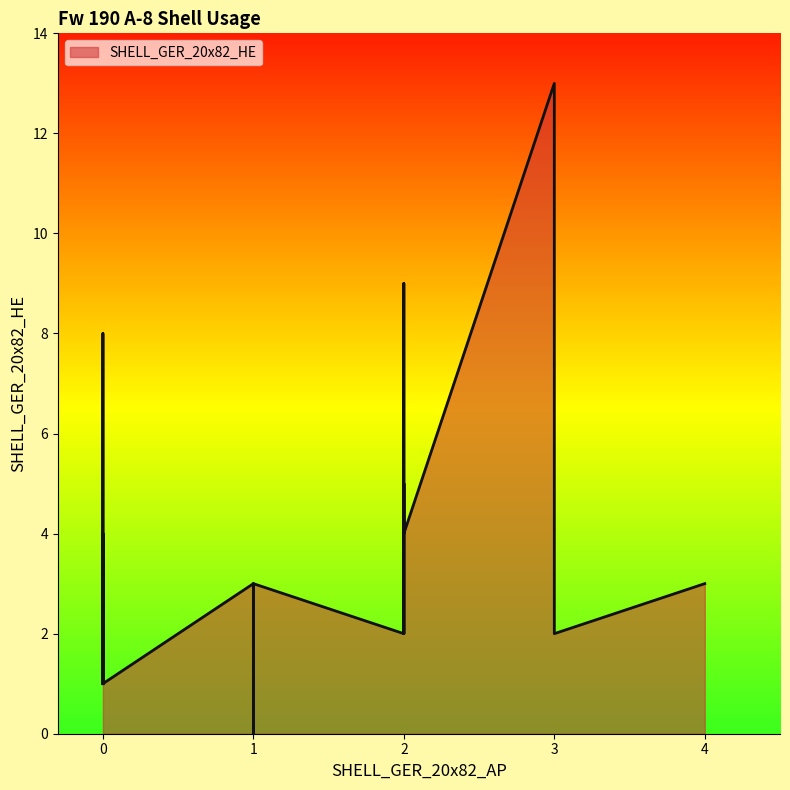

Reading left to right, extract all data points from this chart.

1	13	2	1	4	1	3	2	2	2	1	1	2	1	0	1	1	8	9	3	3	1	2	1	3	3	5	2	4	3	1